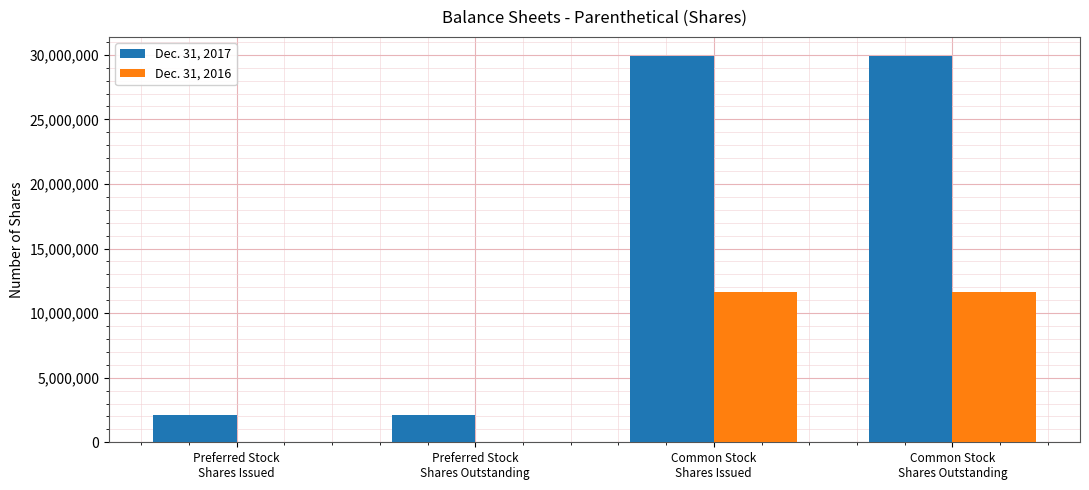

What is the sum of all Dec. 31, 2017 values?

63960132